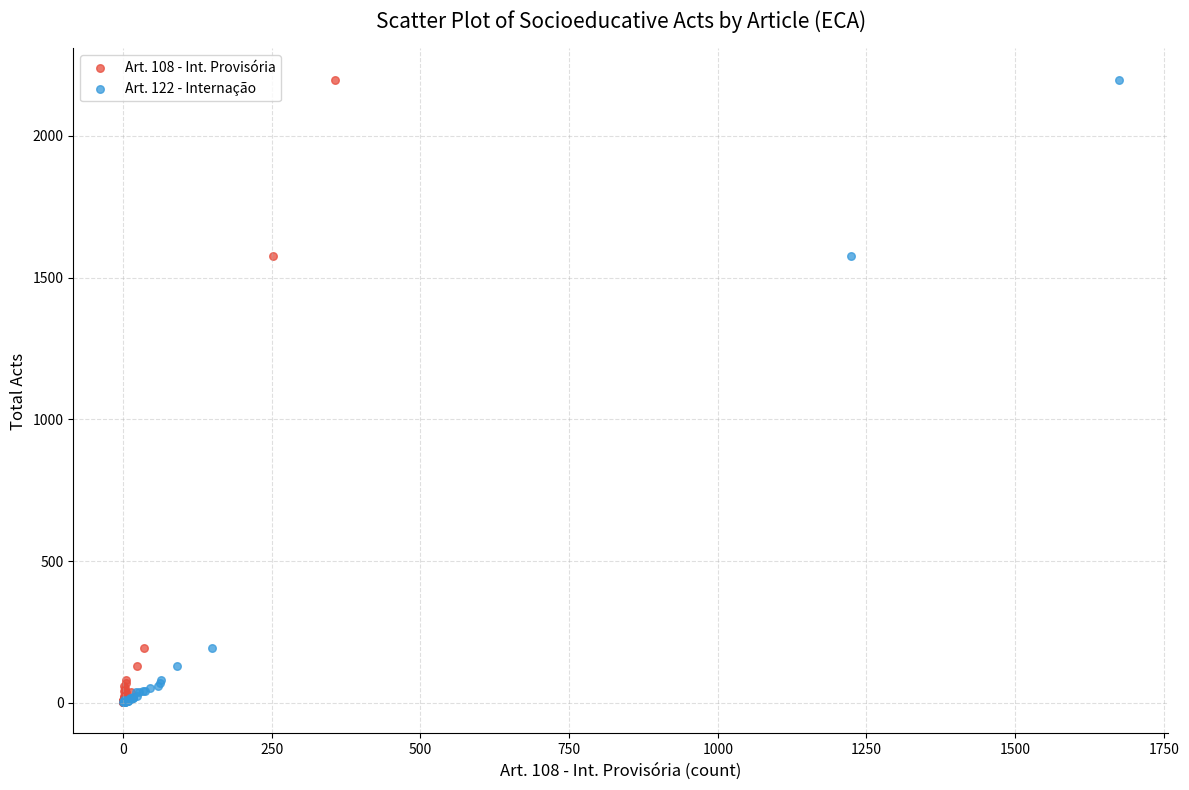

What are all the series names shown in the legend?

Art. 108 - Int. Provisória, Art. 122 - Internação